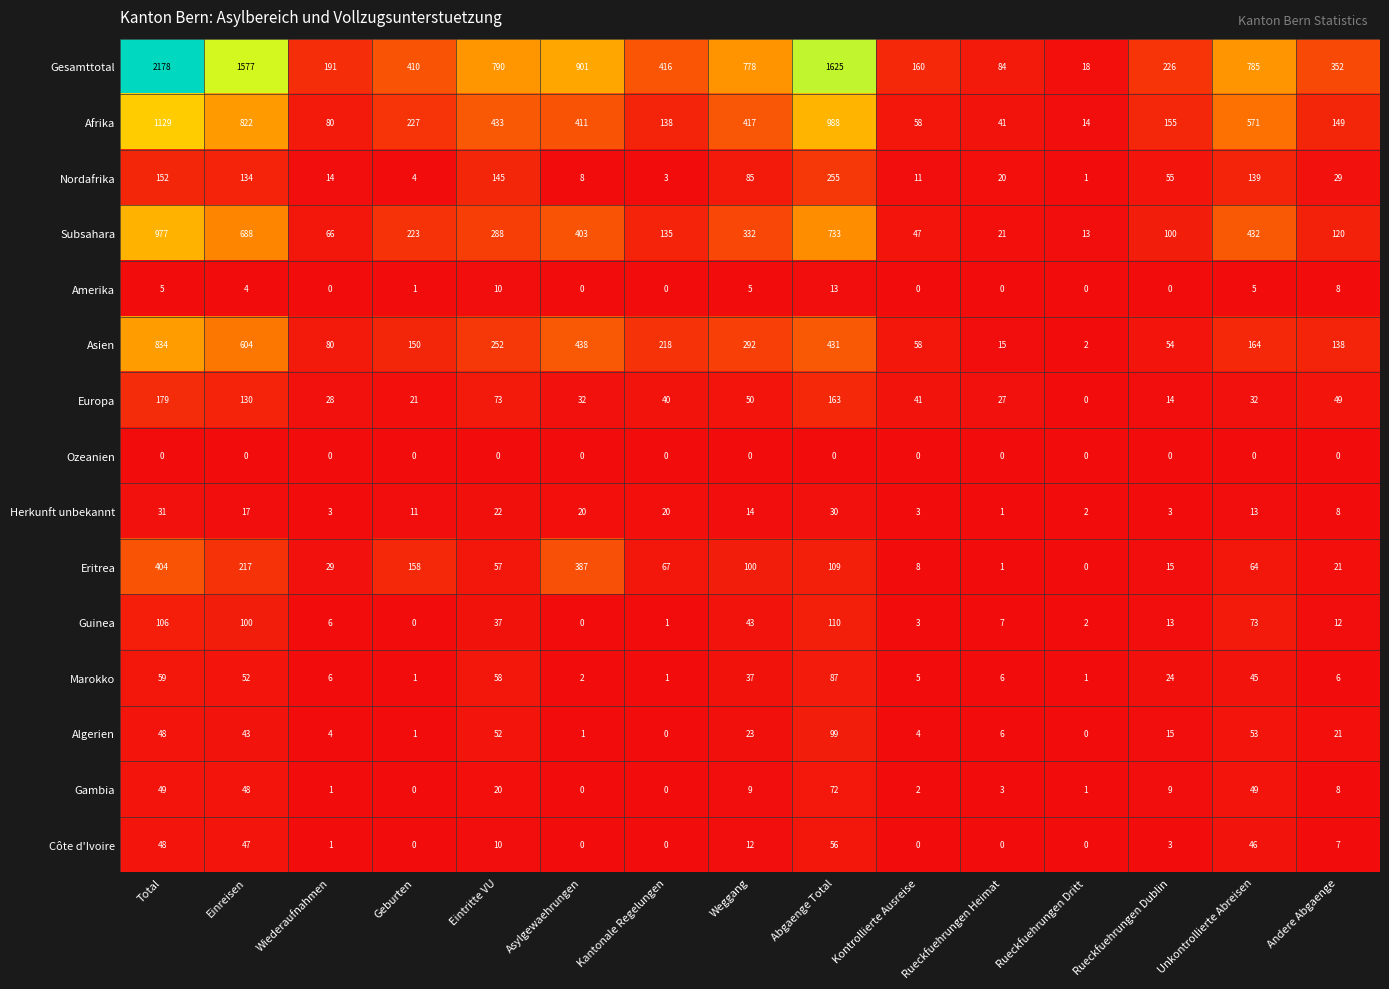

Which series has the widest spread of values?

Gesamttotal